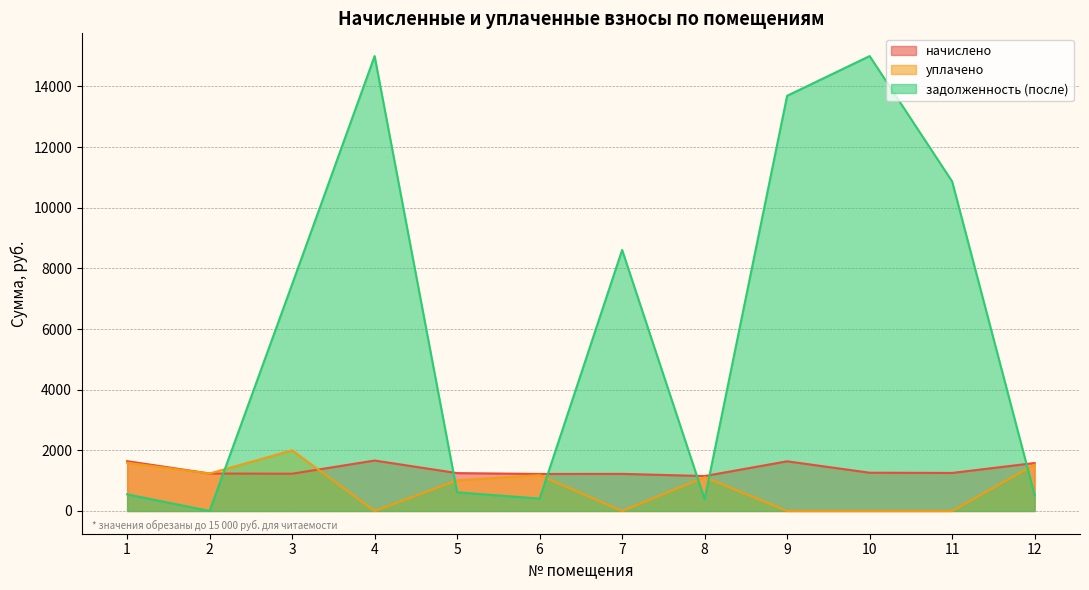

The начислено series shows 1261.6 at 10. True or false?

True